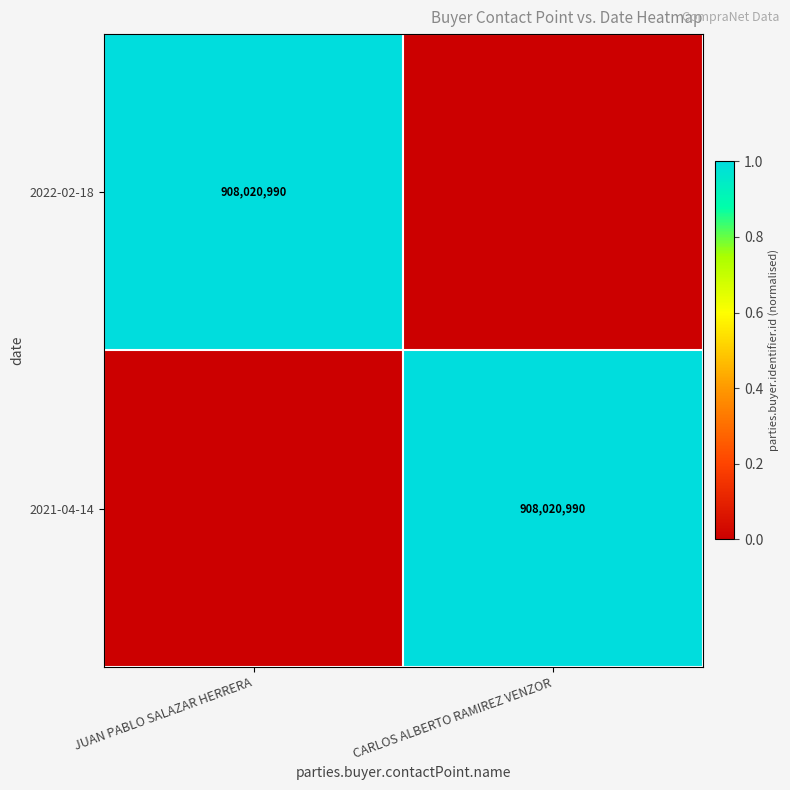

The value of 2022-02-18 at JUAN PABLO SALAZAR HERRERA is 1228687688. True or false?

False